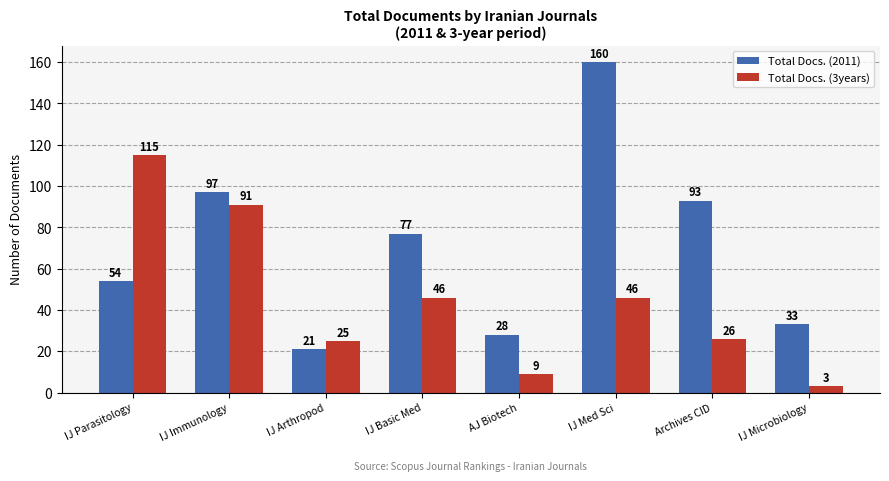

What is the greatest value displayed?

160